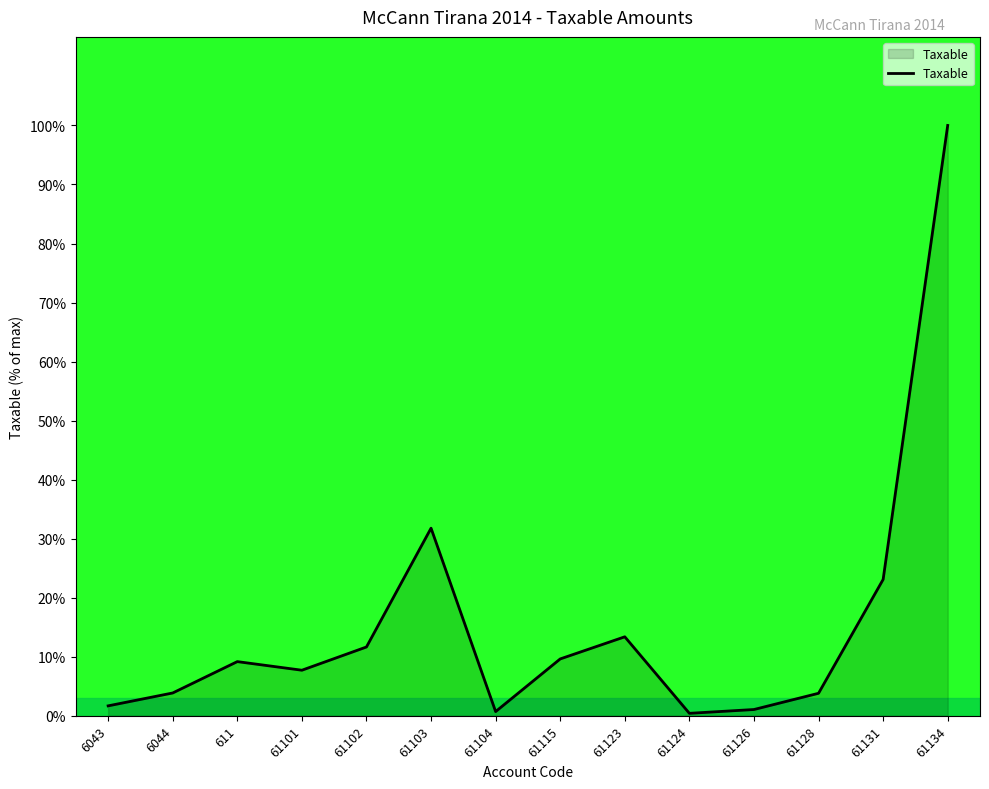

What is the sum of the values at 61126 and 61101?

8.8